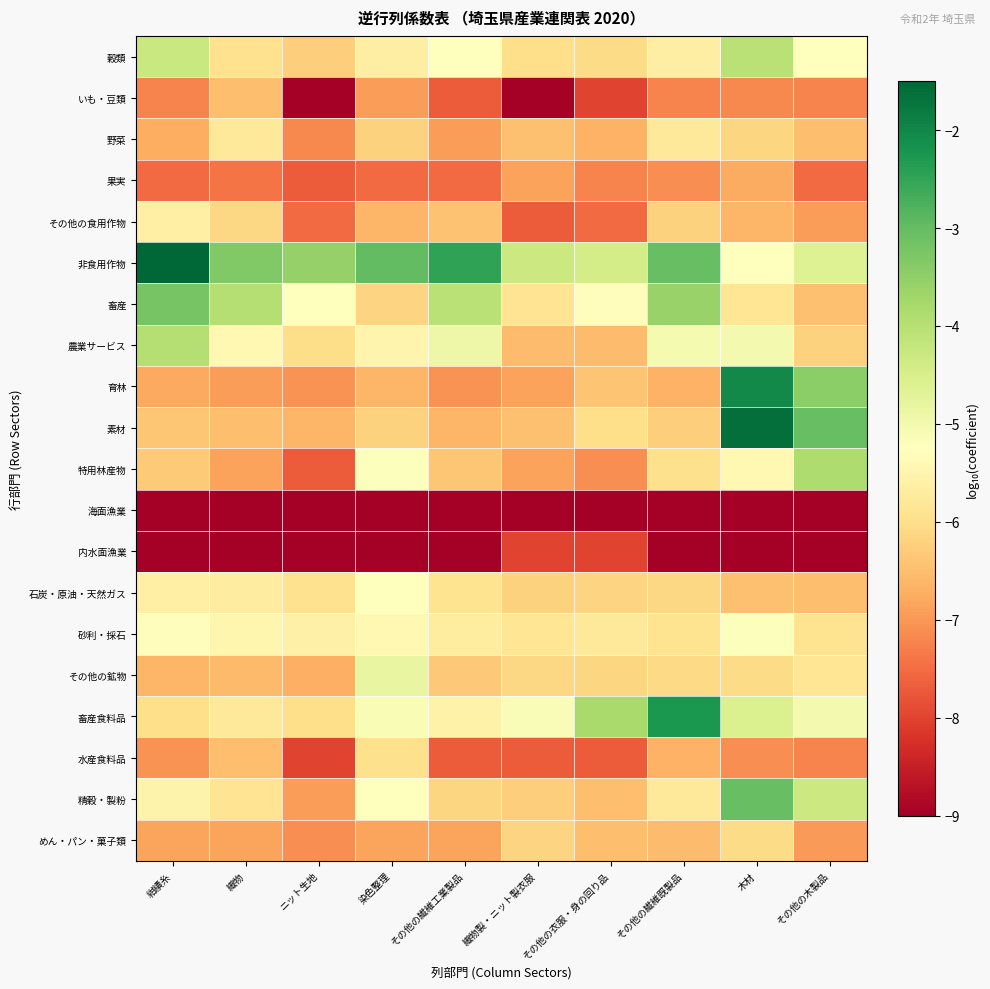

What is the greatest value displayed?

-1.5